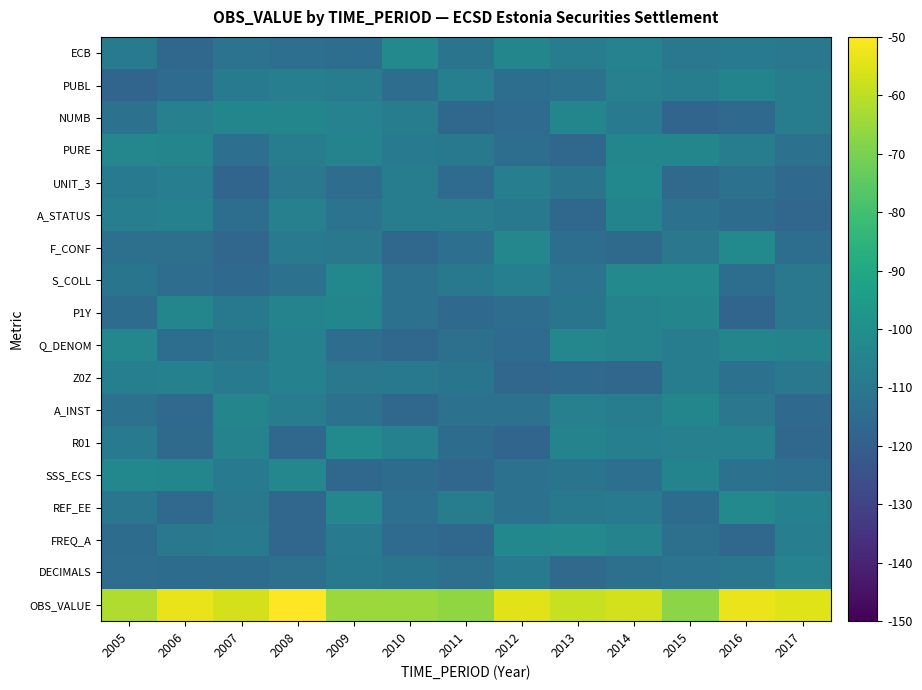

At which category is the sum across all series the highest?

2008